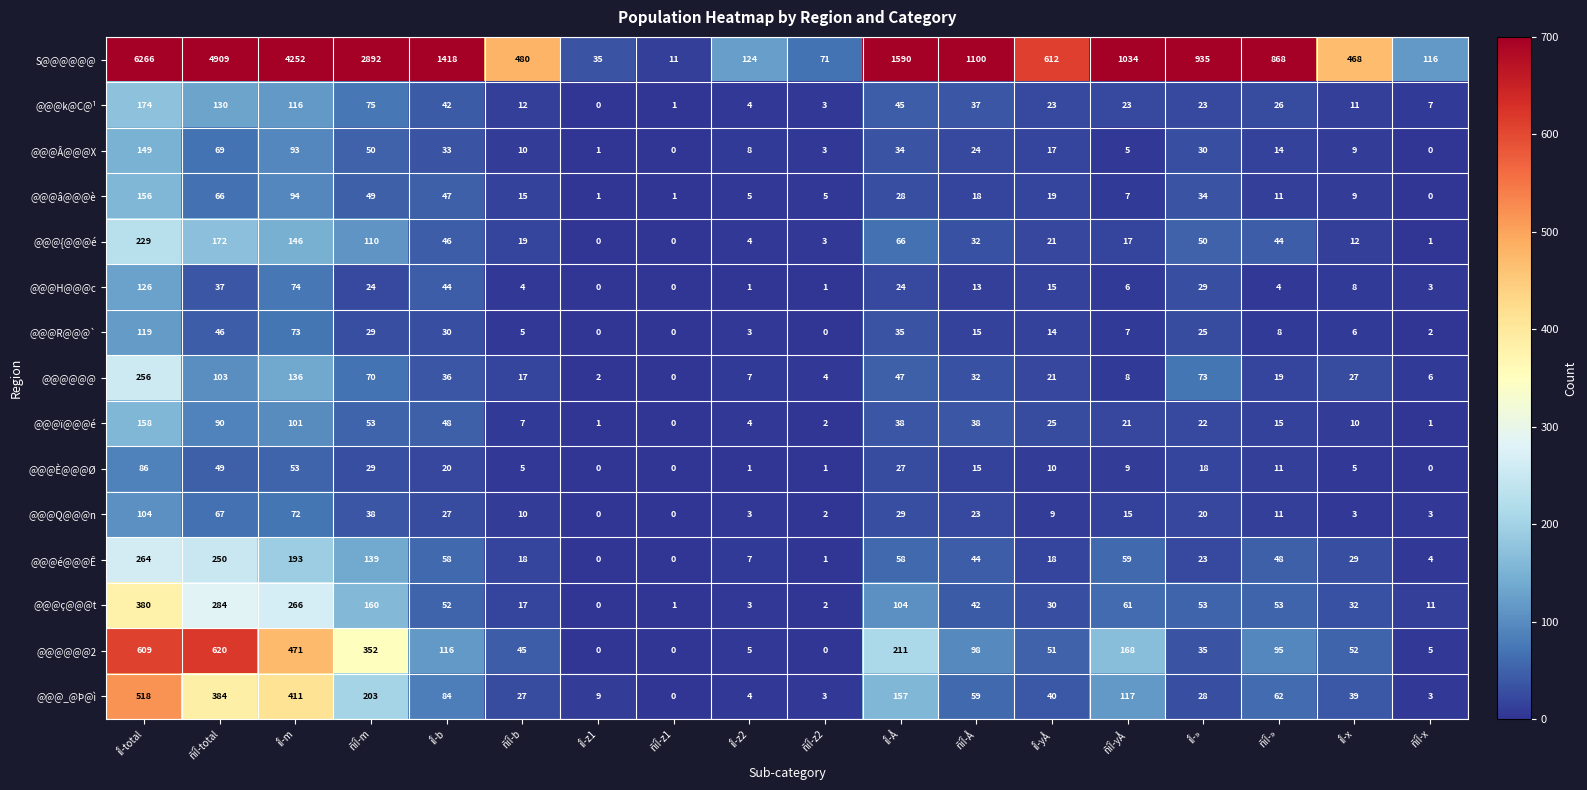

At how many categories does at least one series exceed 2339?

4